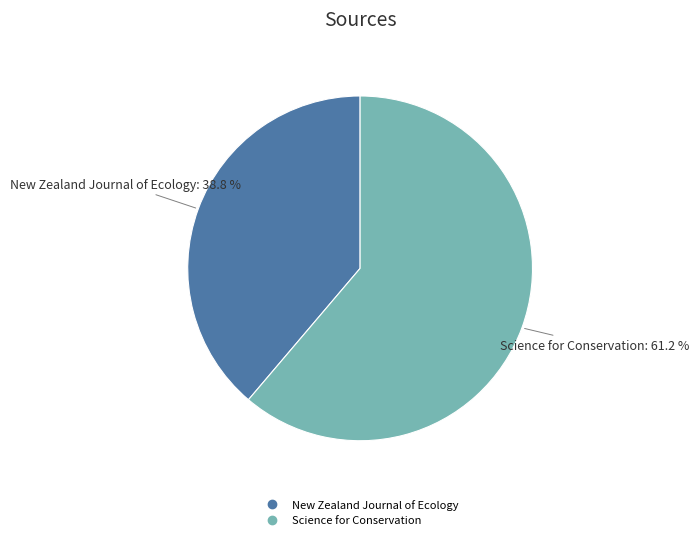

What is the largest slice in the pie chart?

Science for Conservation